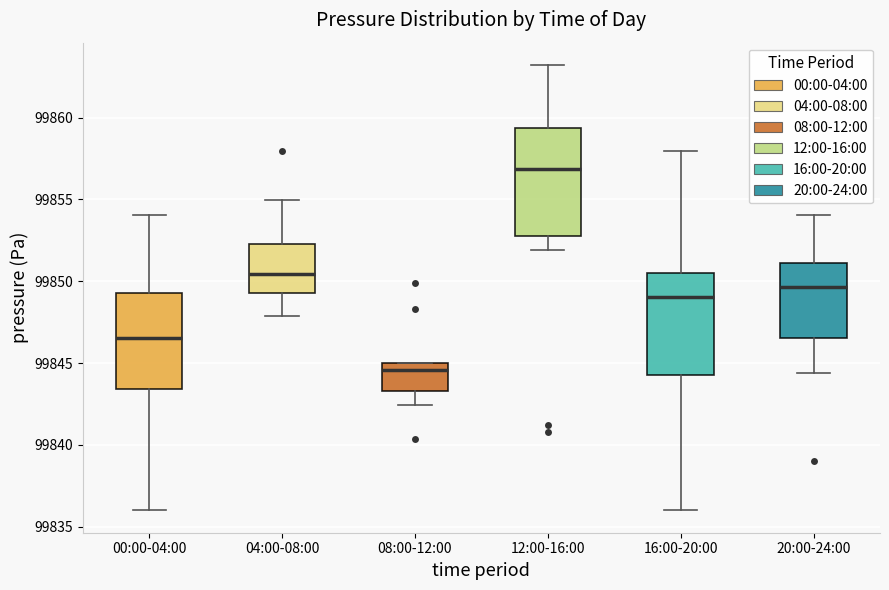

Reading left to right, transcribe this box plot: for each box, give where its median line is, the range the box spans, and where its two whiskers end, as read against the y-axis. The values are not printed on the chart, so give them approximately, as read against the axis.

00:00-04:00: median 99846.5, box 99843.5 to 99849.5, whiskers 99836.0 to 99854.0
04:00-08:00: median 99850.5, box 99849.5 to 99852.5, whiskers 99848.0 to 99855.0
08:00-12:00: median 99844.5, box 99843.5 to 99845.0, whiskers 99842.5 to 99845.0
12:00-16:00: median 99857.0, box 99853.0 to 99859.5, whiskers 99852.0 to 99863.0
16:00-20:00: median 99849.0, box 99844.5 to 99850.5, whiskers 99836.0 to 99858.0
20:00-24:00: median 99849.5, box 99846.5 to 99851.0, whiskers 99844.5 to 99854.0